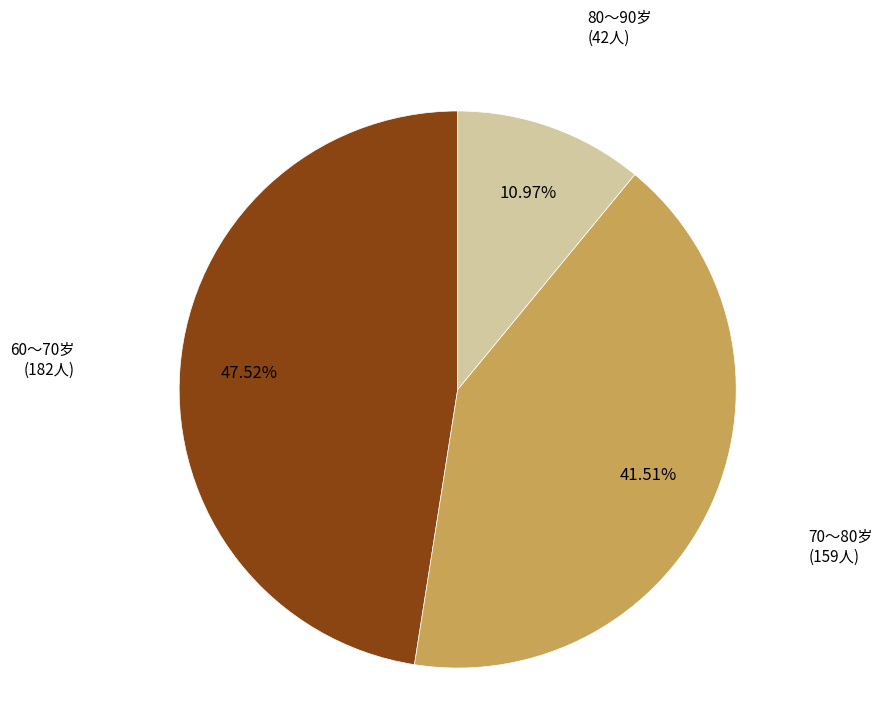

Is there any slice that represents more than half of the pie?

No